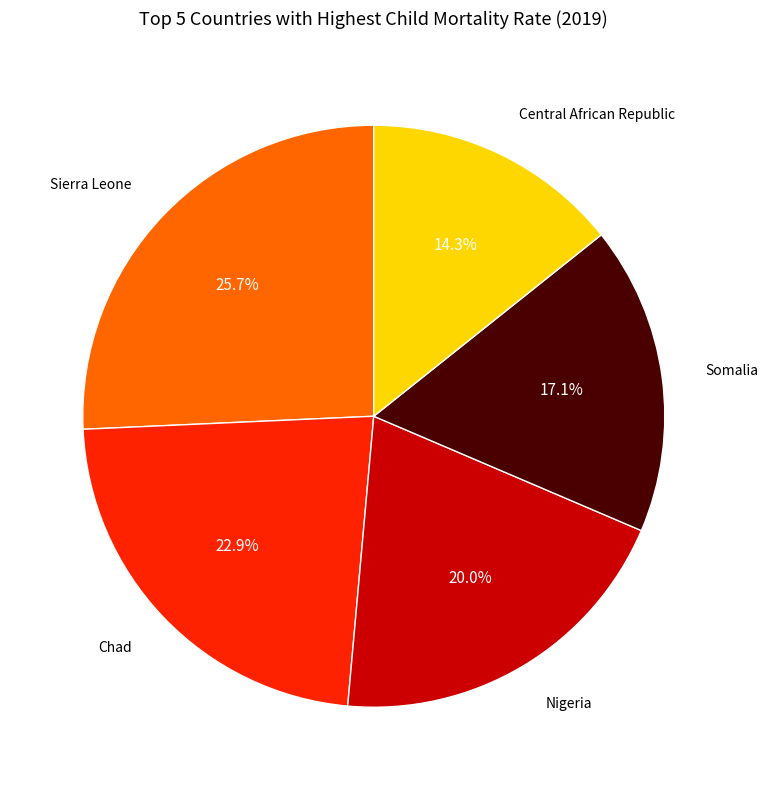

Does any single category account for the majority?

No